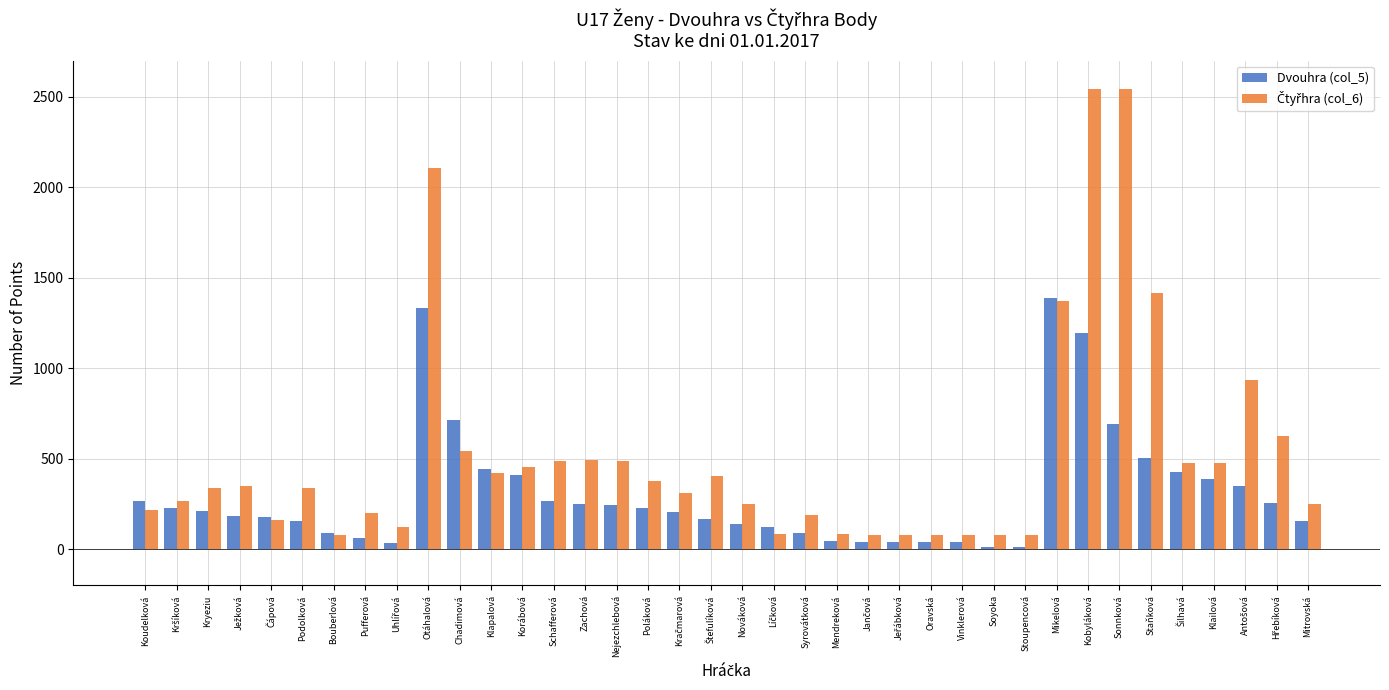

What is the total value across all series at Pufferová?

266